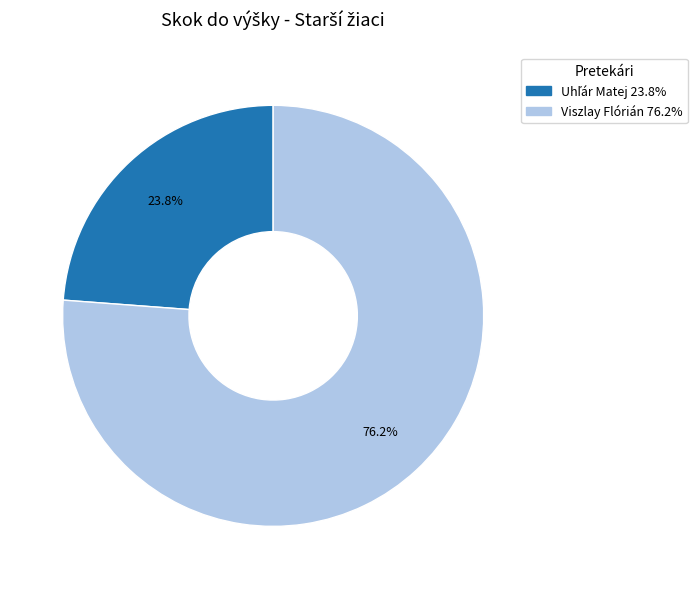

Which slice is the largest?

Viszlay Flórián